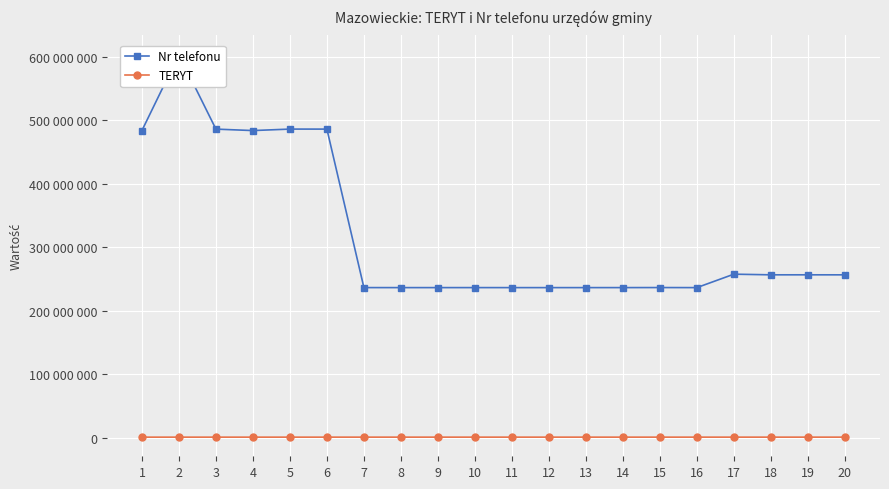

How many data points does each series have?

20